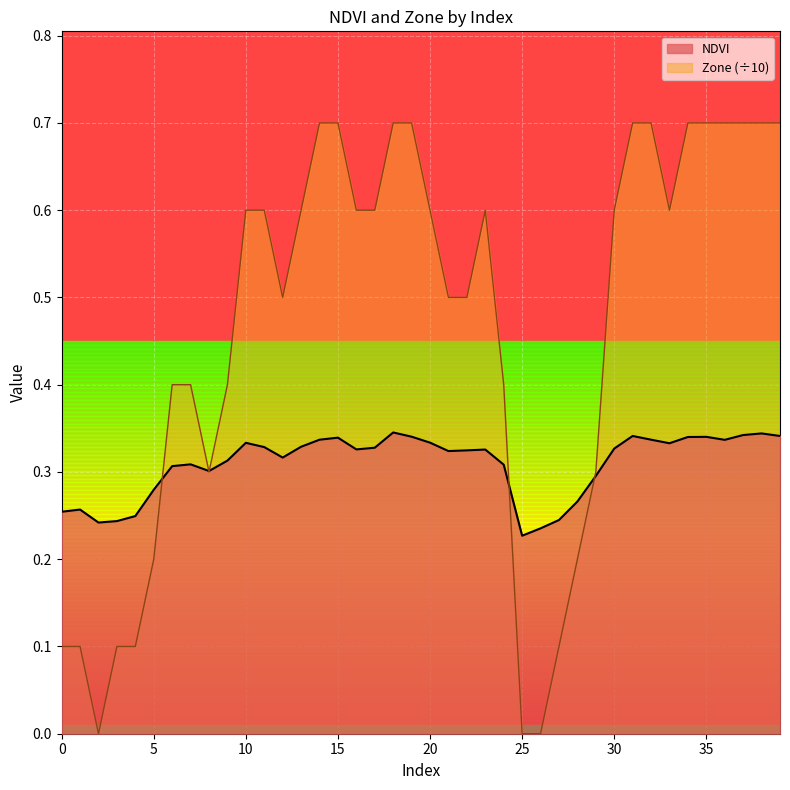

What are all the series names shown in the legend?

NDVI, Zone (÷10)